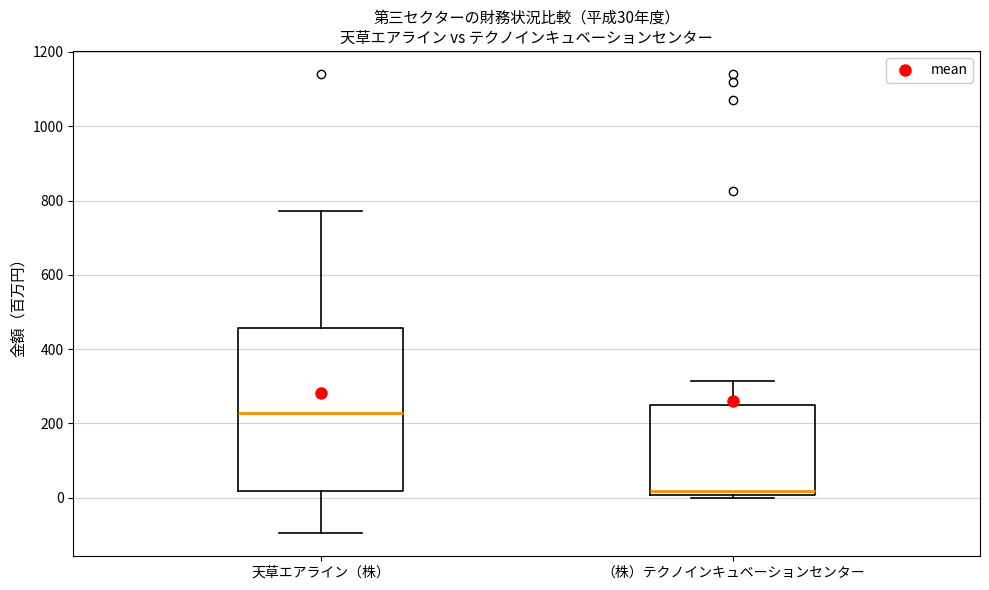

Which box's median line is the lowest?

（株）テクノインキュベーションセンター